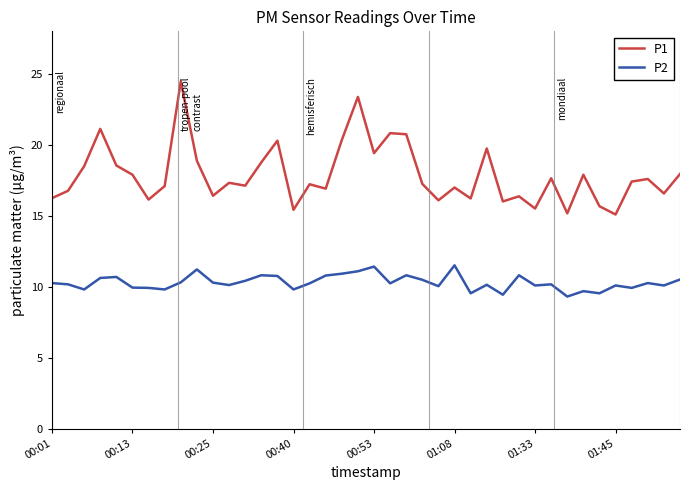

Which series has the largest range (max minus min)?

P1